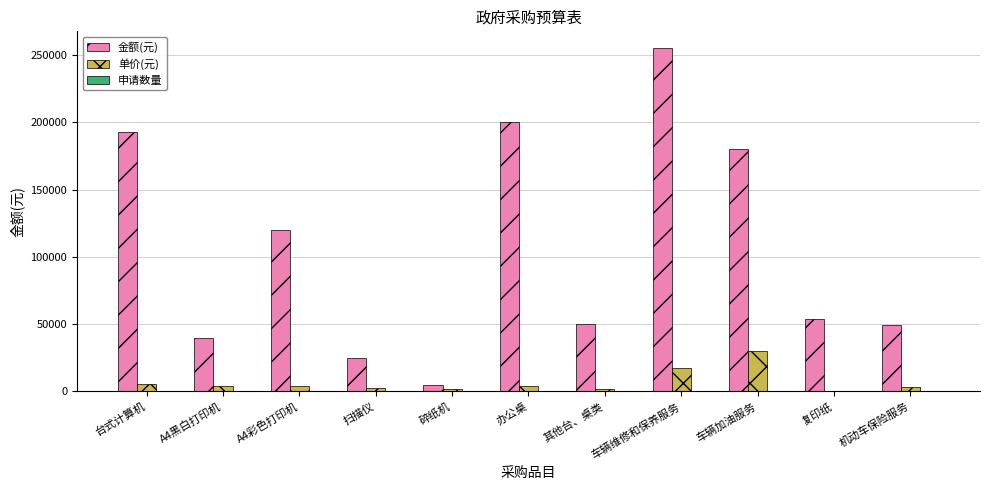

What is the maximum value shown in the chart?

255000